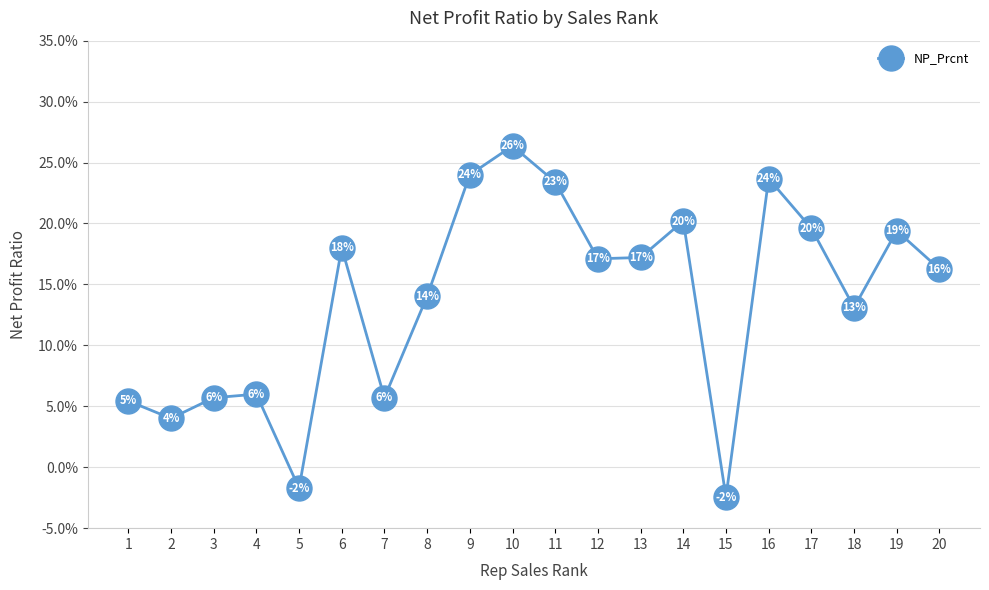

The value at 13 is 0.0. True or false?

False